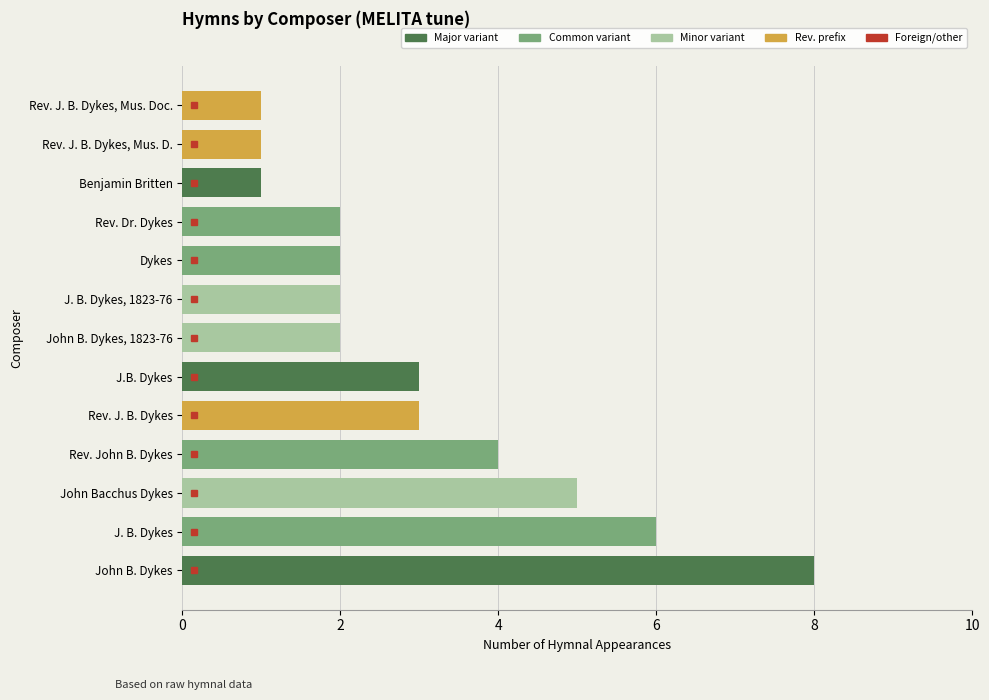

What is the ratio of the value at John B. Dykes to the value at Benjamin Britten?

8.0